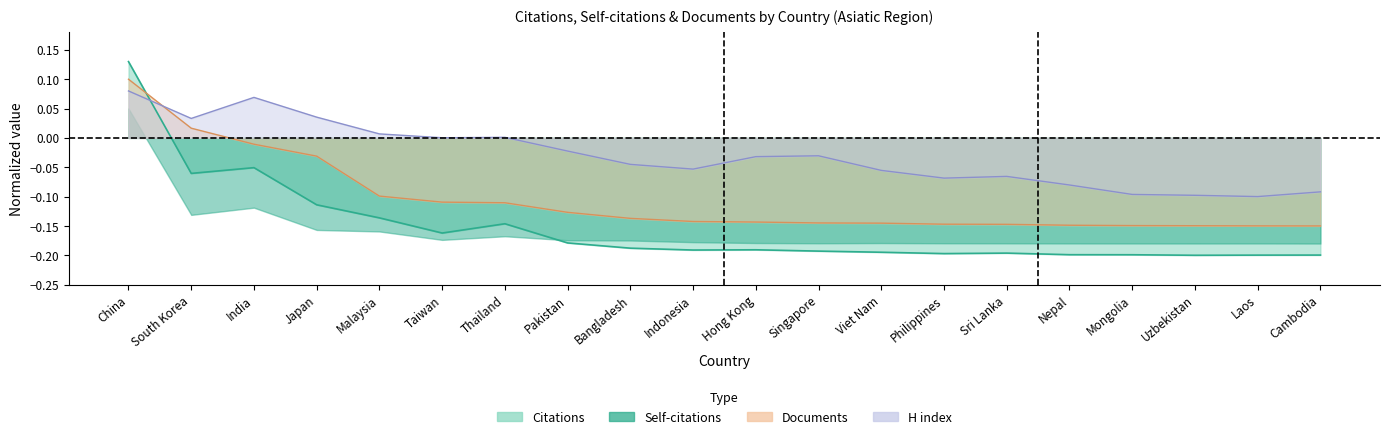

What is the sum of the H index values at Singapore and Cambodia?

-0.1